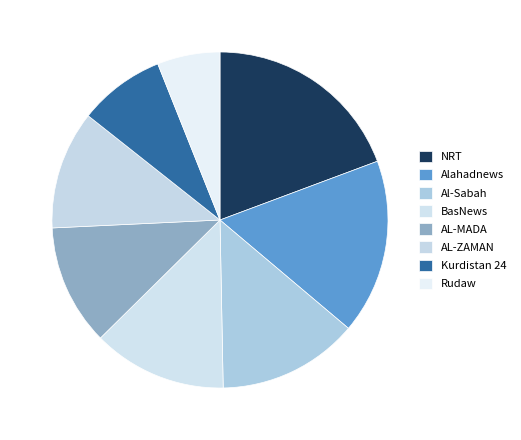

What is the total percentage of Al-Sabah and Rudaw?

19.6%